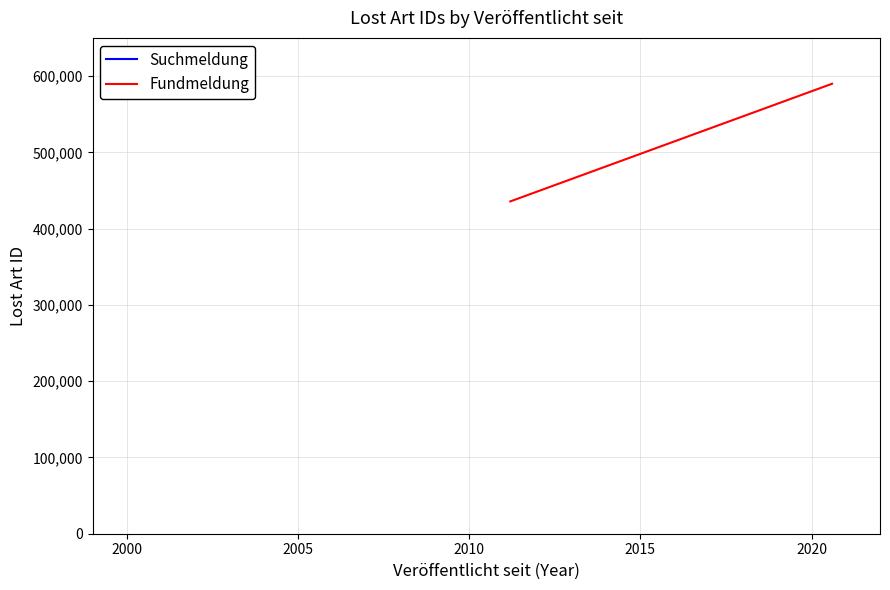

What is the smallest value displayed?

435654